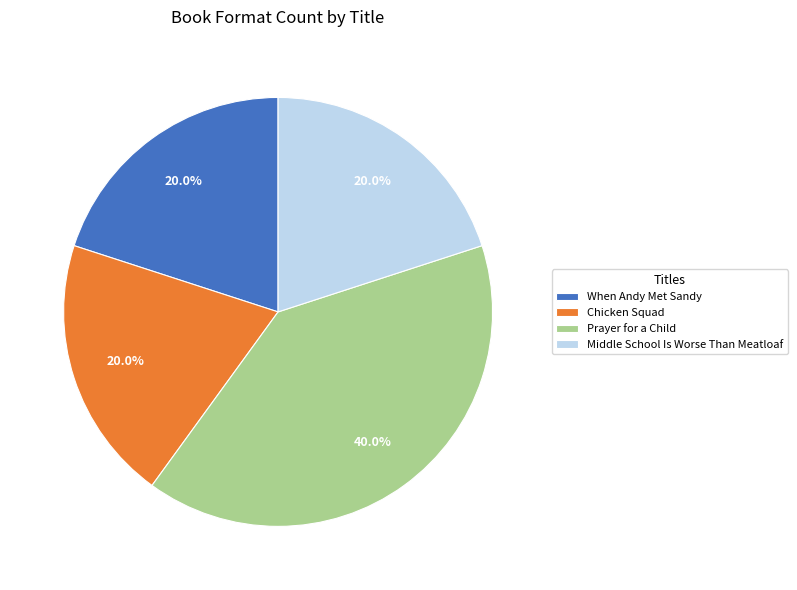

To the nearest percent, what is the combined percentage of Chicken Squad and Prayer for a Child?

60%